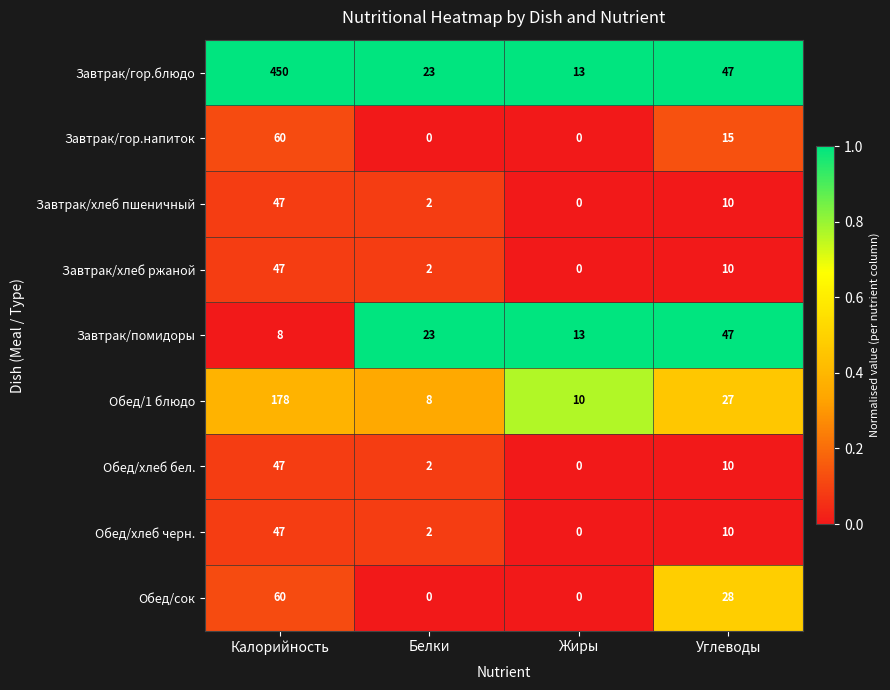

Rank the categories by Завтрак/хлеб пшеничный value from lowest to highest.

Жиры, Белки, Углеводы, Калорийность